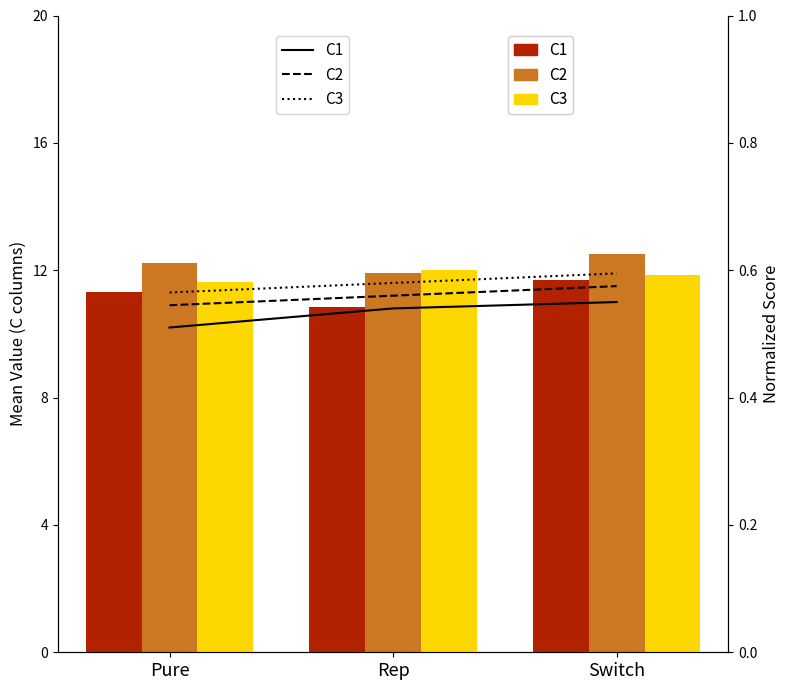

Which has a higher value, Pure or Switch?

Switch